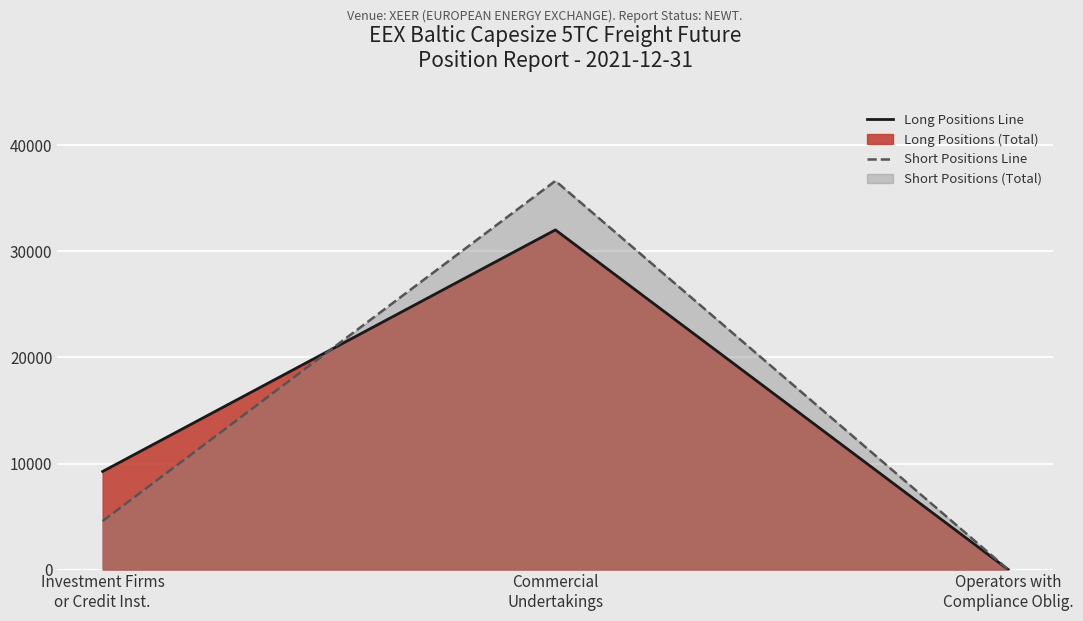

True or false: Short Positions Line has a value of 0.0 at Operators with
Compliance Oblig..

True